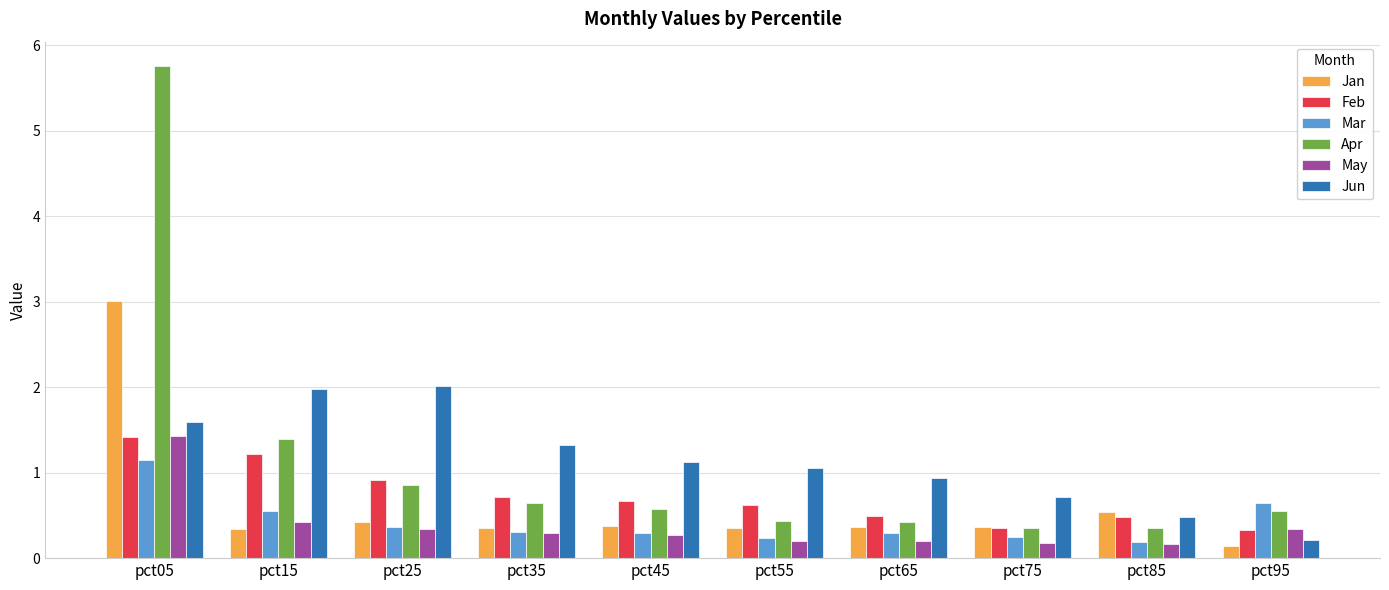

Which category has the lowest value in the Jan series?

pct95